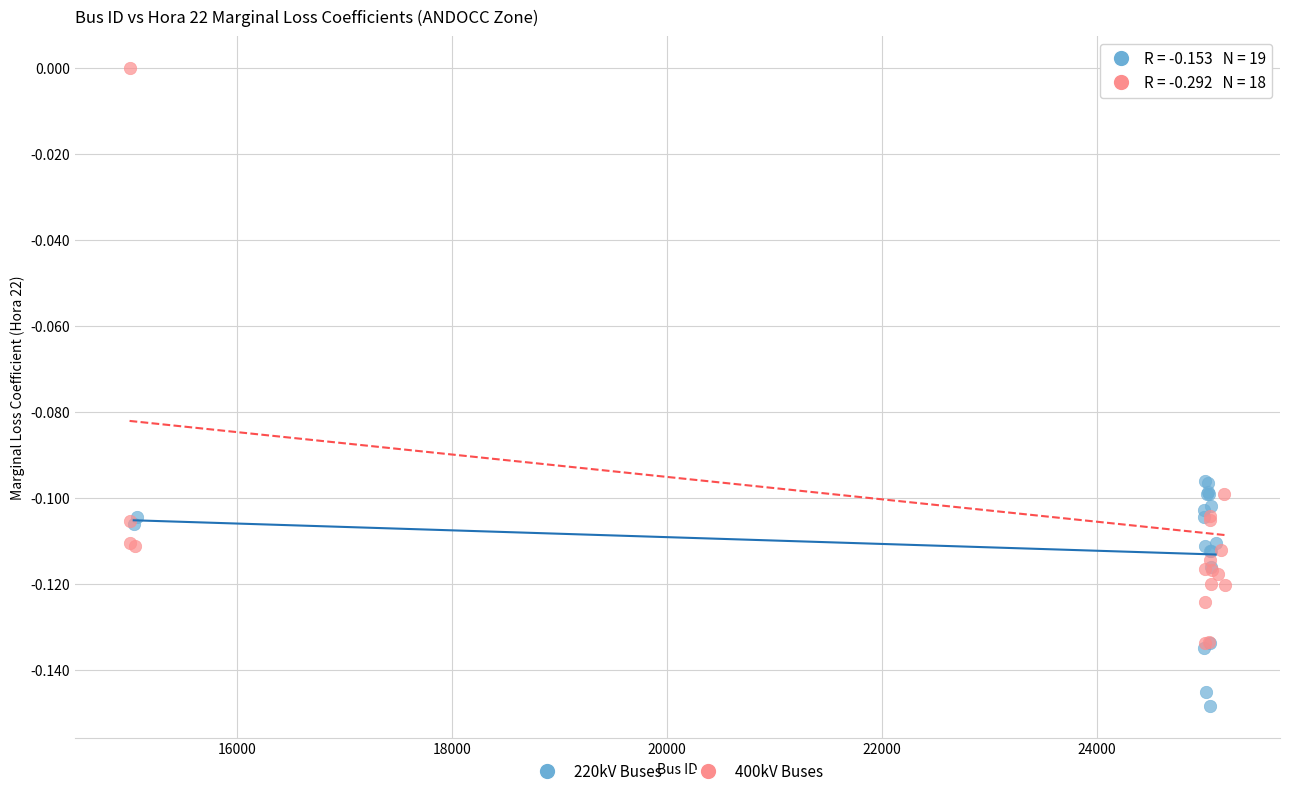

Which series reaches the minimum Y coordinate?

220kV Buses